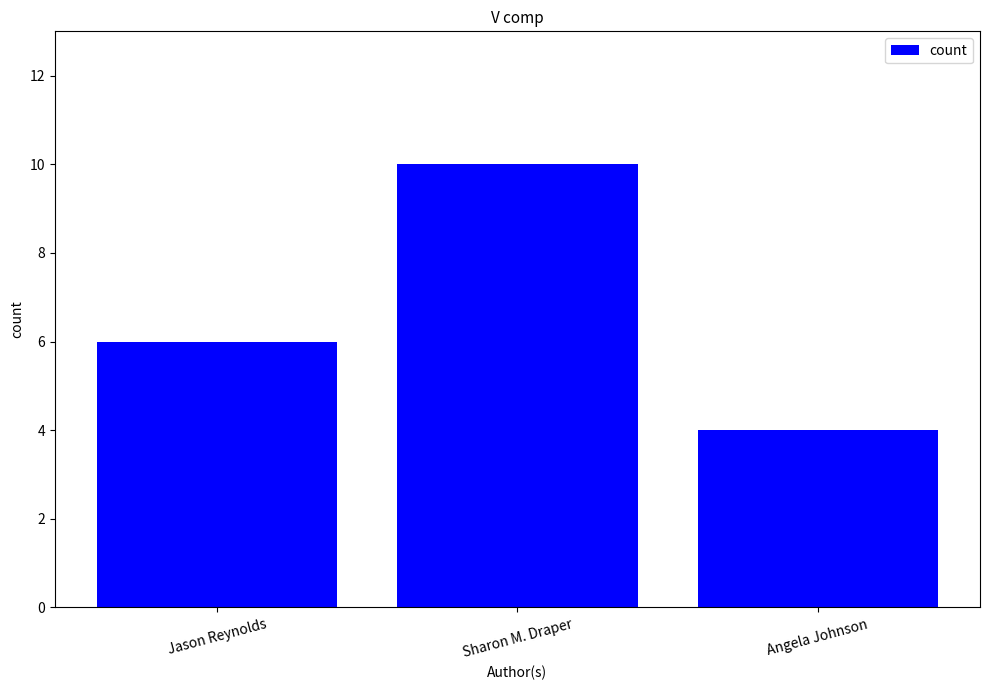

What is the sum of the values at Sharon M. Draper and Jason Reynolds?

16